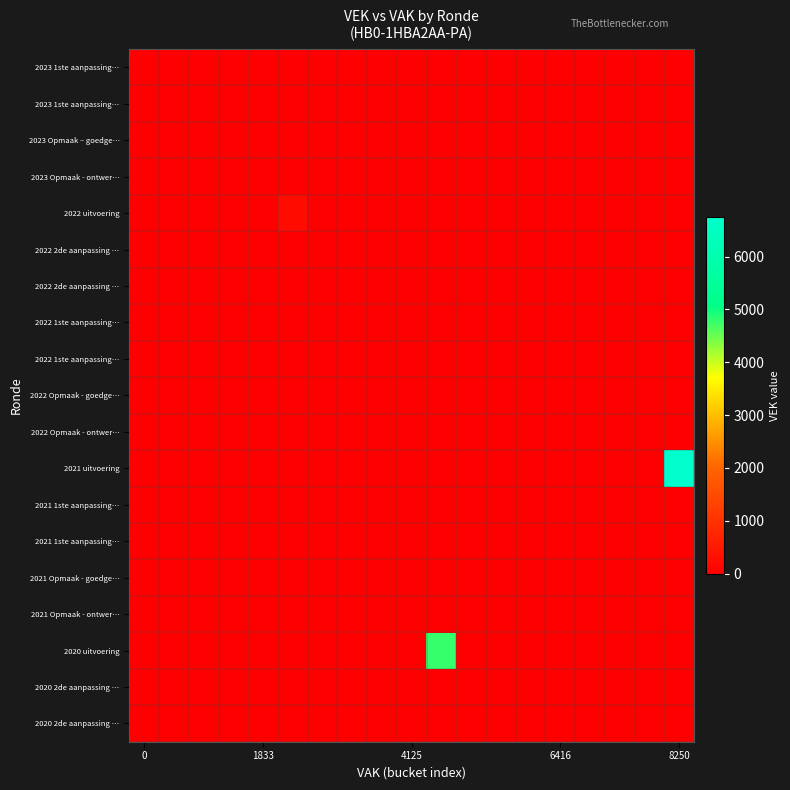

How many distinct data groups are displayed?

19